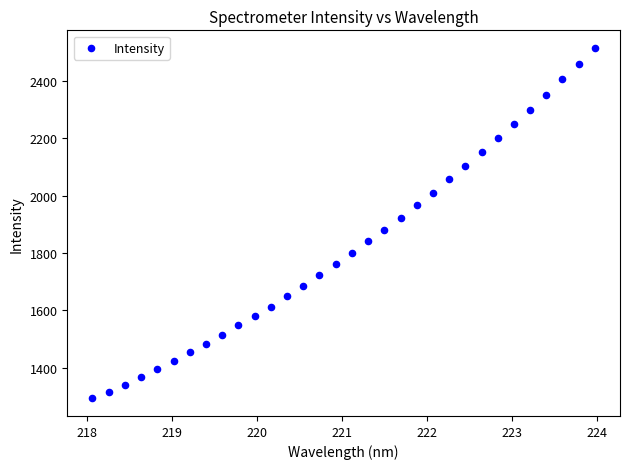

What is the range of X values (max minus min)?

5.9